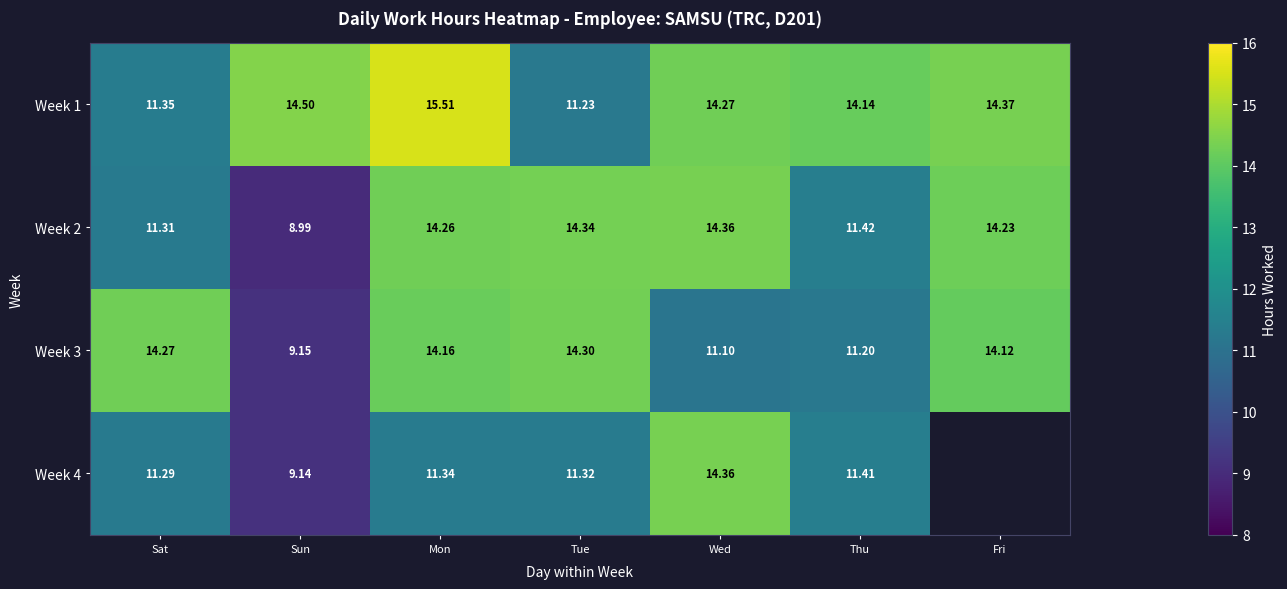

Between Mon and Tue, which series saw the biggest shift?

Week 1